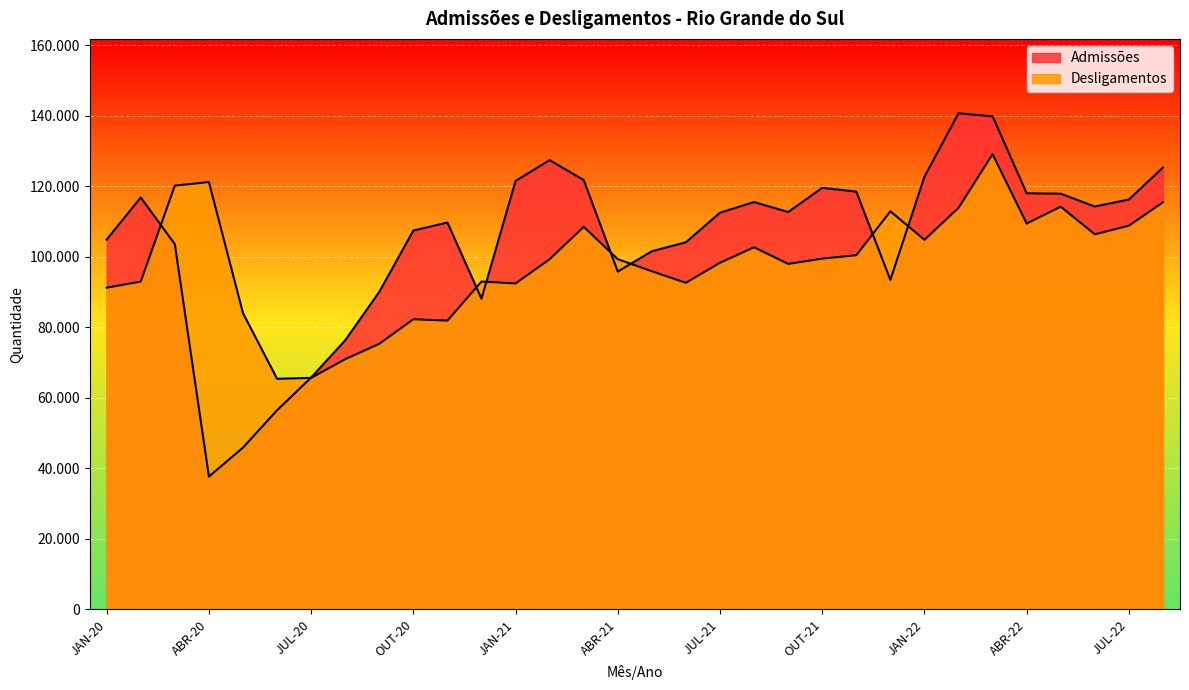

How many intersections are there between Desligamentos and Admissões?

8